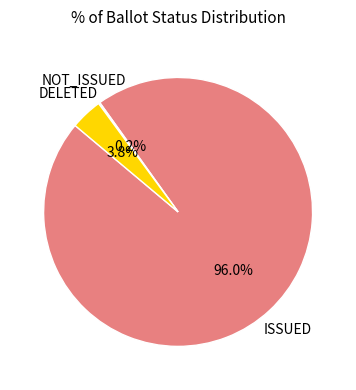

Is there any slice that represents more than half of the pie?

Yes